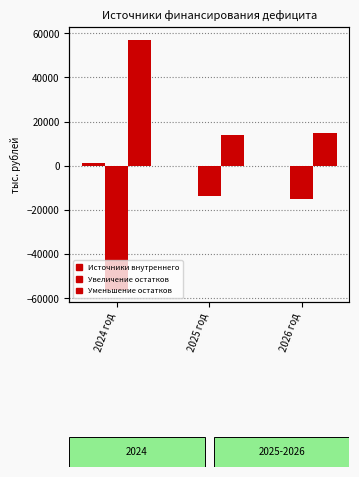

List the labels in order of Увеличение остатков средств value, largest first.

2025 год, 2026 год, 2024 год